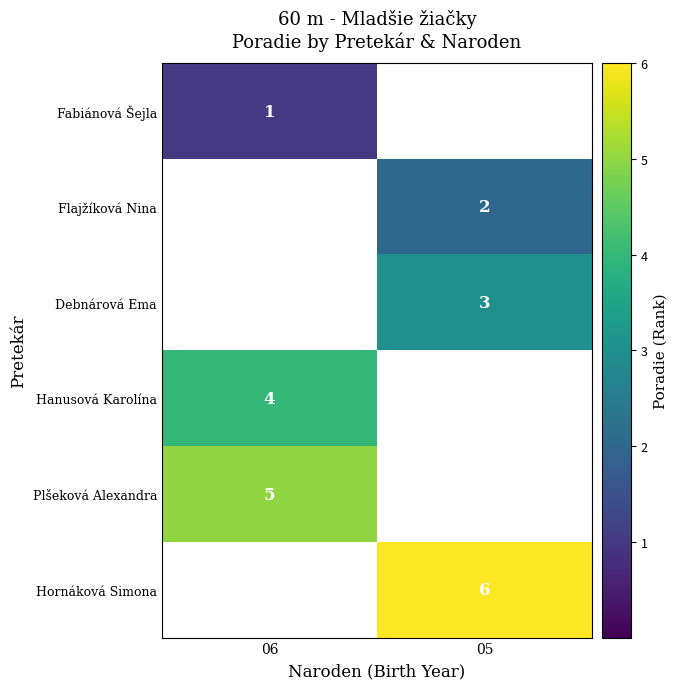

Count the number of data series in this chart.

6